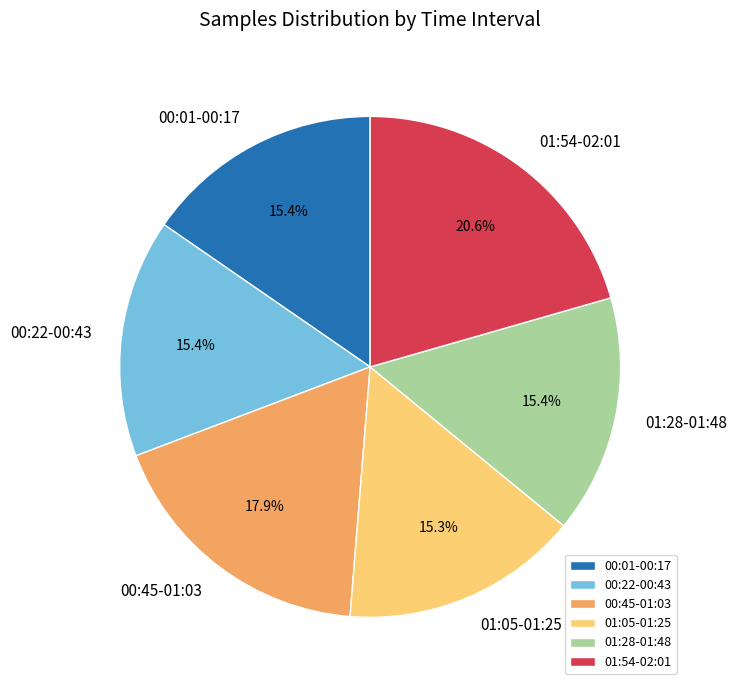

Count the number of slices in the pie.

6